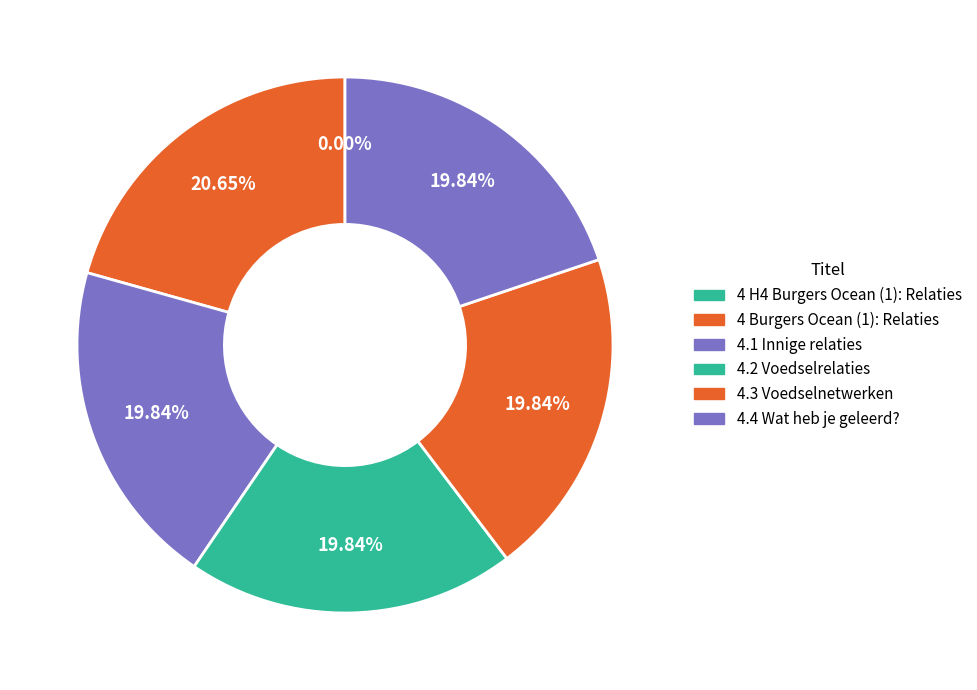

Count the number of slices in the pie.

6